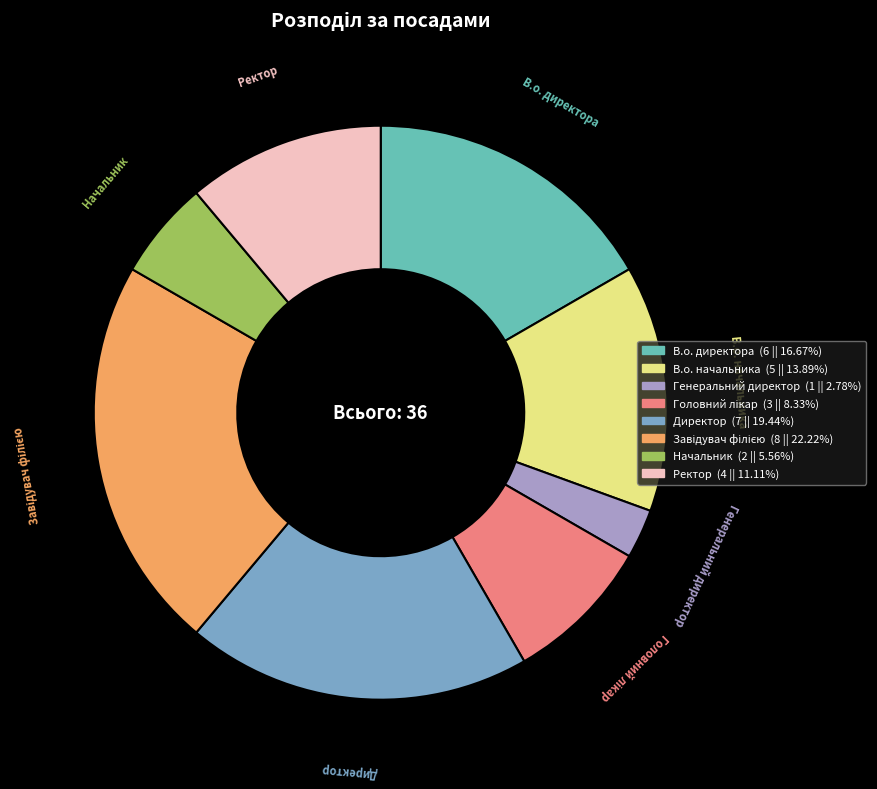

Which category has the smallest portion of the pie?

Генеральний директор